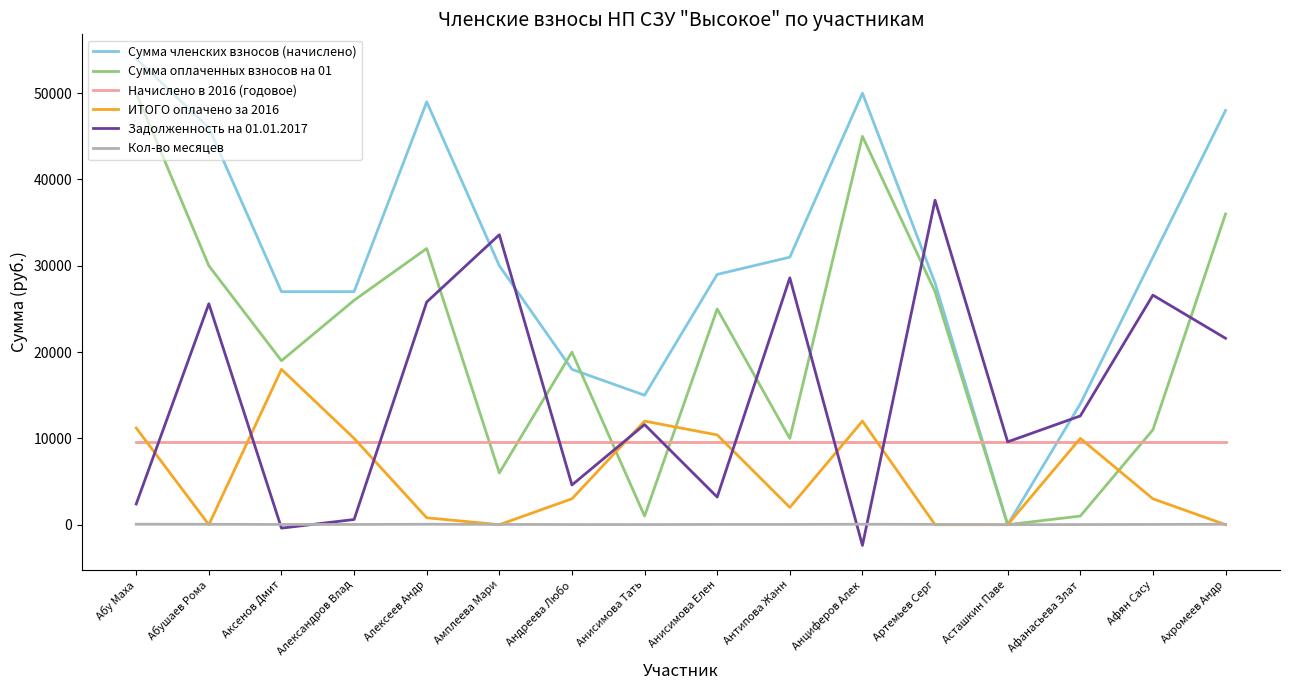

What is the difference between the ИТОГО оплачено за 2016 values at Ахромеев Андр and Алексеев Андр?

800